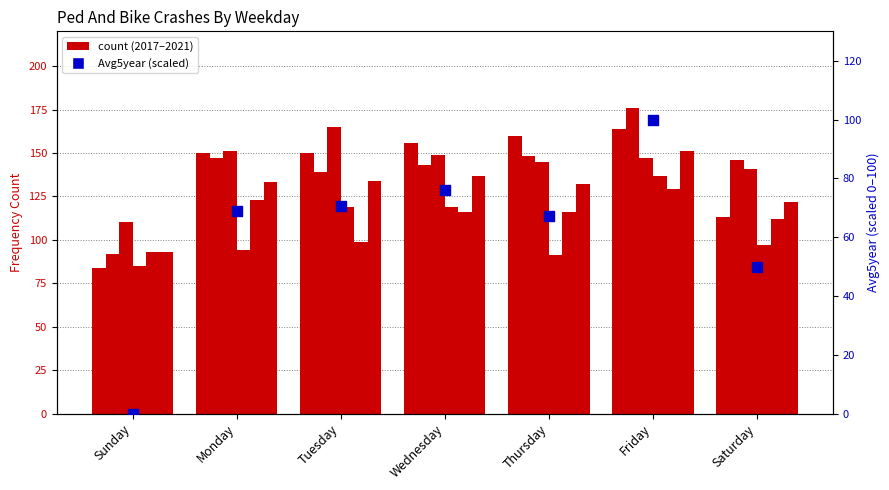

Which series contains the lowest Y value?

Avg5year (scaled)